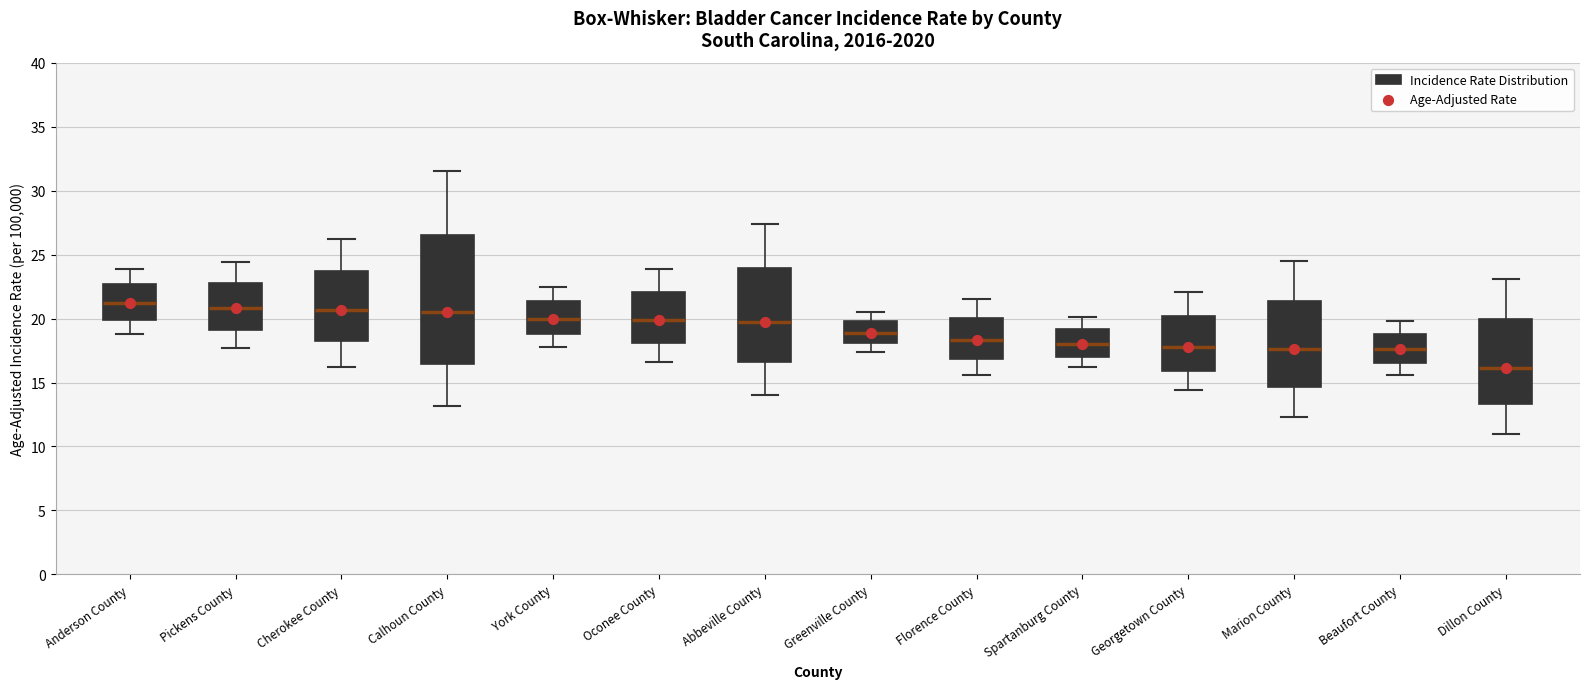

Reading left to right, read every box against the y-axis: the position of its median line, the range the box covers, and the ends of its whiskers. The values are not printed on the chart, so give them approximately, as read against the axis.

Anderson County: median 21.0, box 20.0 to 22.5, whiskers 19.0 to 24.0
Pickens County: median 21.0, box 19.0 to 23.0, whiskers 17.5 to 24.5
Cherokee County: median 20.5, box 18.0 to 23.5, whiskers 16.0 to 26.0
Calhoun County: median 20.5, box 16.5 to 26.5, whiskers 13.0 to 31.5
York County: median 20.0, box 19.0 to 21.5, whiskers 18.0 to 22.5
Oconee County: median 20.0, box 18.0 to 22.0, whiskers 16.5 to 24.0
Abbeville County: median 19.5, box 16.5 to 24.0, whiskers 14.0 to 27.5
Greenville County: median 19.0, box 18.0 to 20.0, whiskers 17.5 to 20.5
Florence County: median 18.5, box 17.0 to 20.0, whiskers 15.5 to 21.5
Spartanburg County: median 18.0, box 17.0 to 19.0, whiskers 16.0 to 20.0
Georgetown County: median 18.0, box 16.0 to 20.0, whiskers 14.5 to 22.0
Marion County: median 17.5, box 14.5 to 21.5, whiskers 12.5 to 24.5
Beaufort County: median 17.5, box 16.5 to 19.0, whiskers 15.5 to 20.0
Dillon County: median 16.0, box 13.5 to 20.0, whiskers 11.0 to 23.0